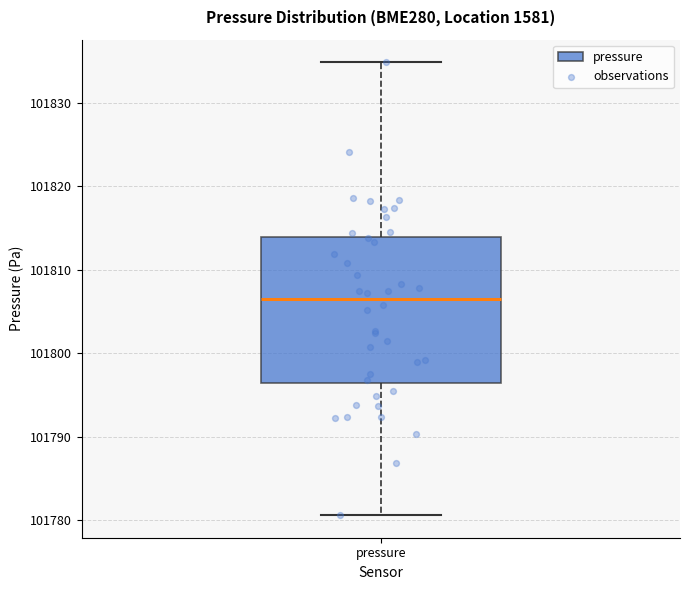

Transcribe this box plot: give where the median line is, the range the box spans, and where the two whiskers end, as read against the y-axis. The values are not printed on the chart, so give them approximately, as read against the axis.

median 101807, box 101796 to 101814, whiskers 101781 to 101835